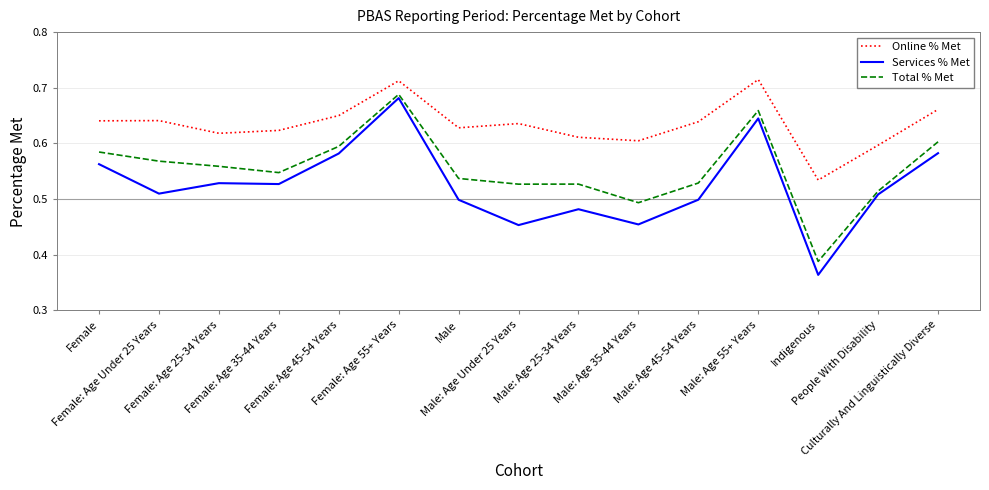

The Online % Met series shows 1.0 at Male: Age 55+ Years. True or false?

False